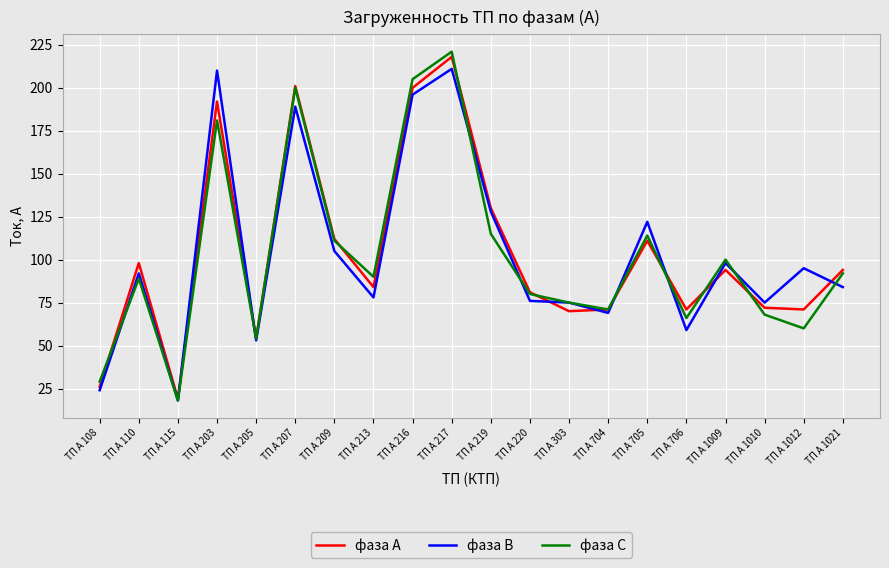

Is it true that фаза А equals 94 at ТП А 1009?

True